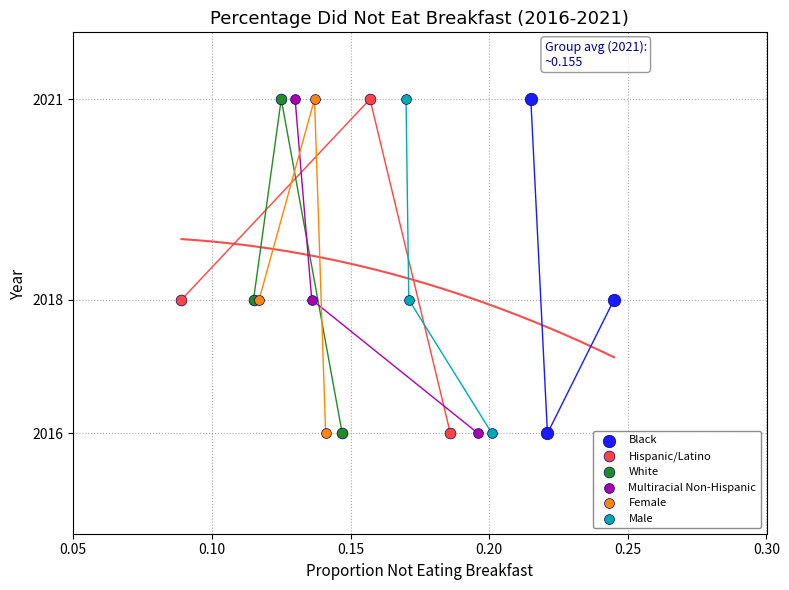

What are all the series names shown in the legend?

Black, Hispanic/Latino, White, Multiracial Non-Hispanic, Female, Male